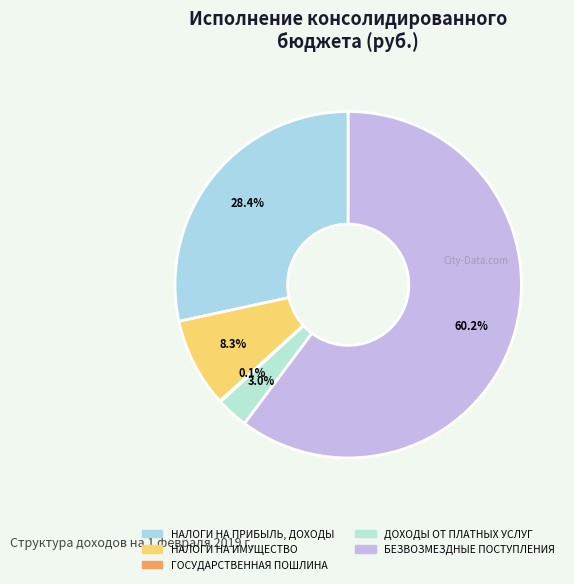

The ГОСУДАРСТВЕННАЯ ПОШЛИНА slice represents 1% of the pie. True or false?

False